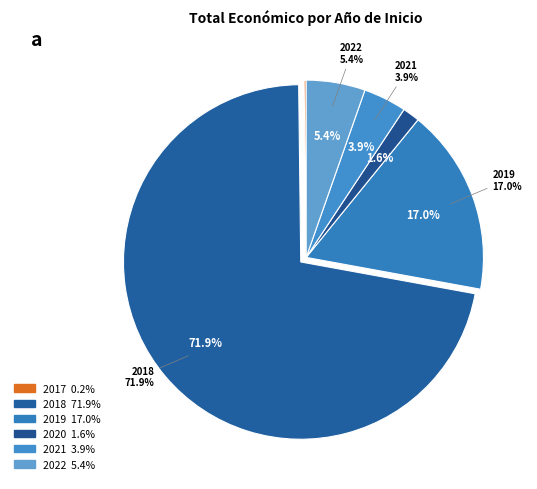

What percentage is NOT represented by 2020?

98.4%